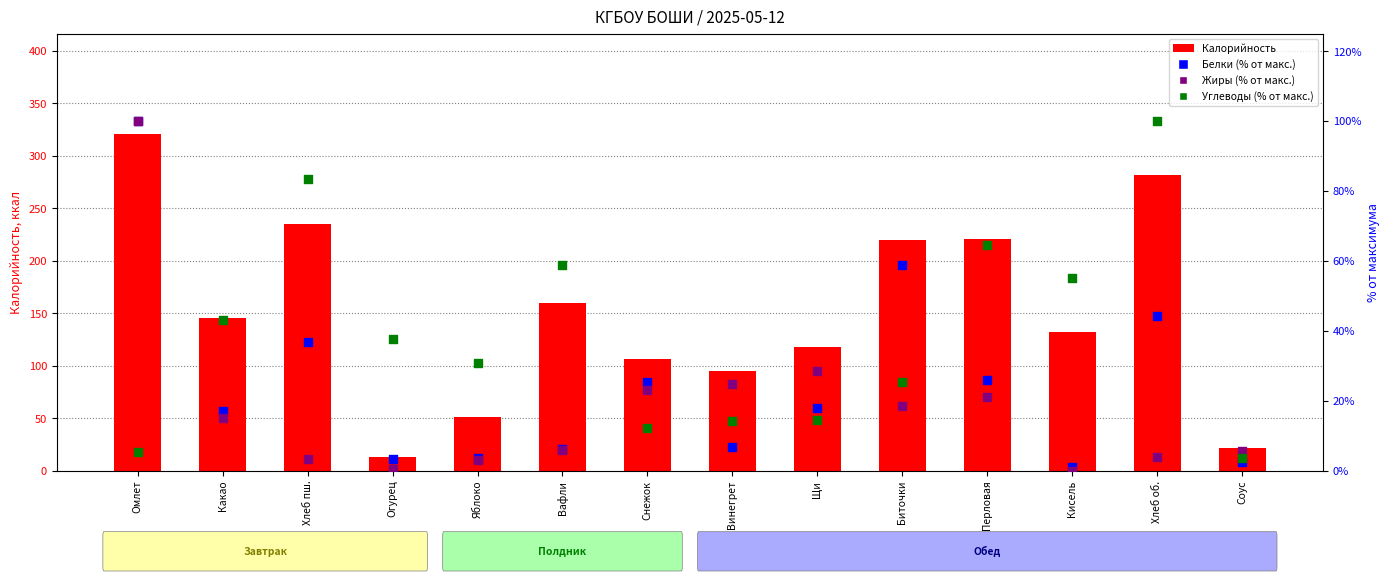

Which series has the largest total across all categories?

Калорийность